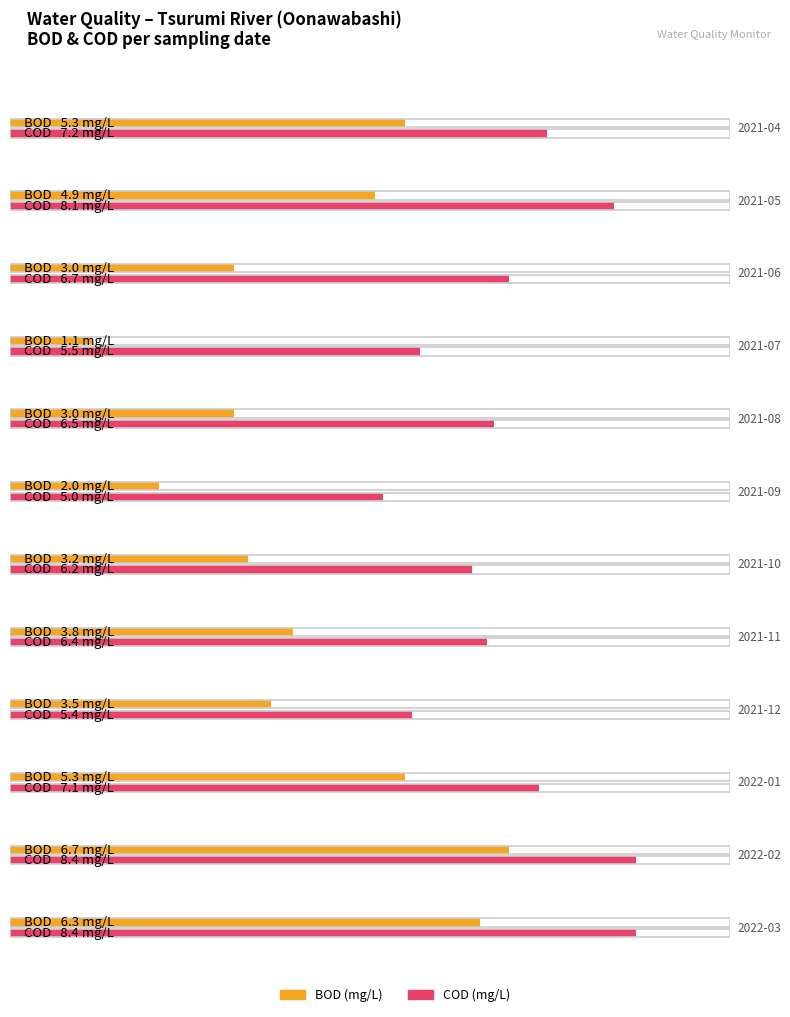

Is the value of COD at 2021-08 greater than the value of BOD at 2021-10?

Yes